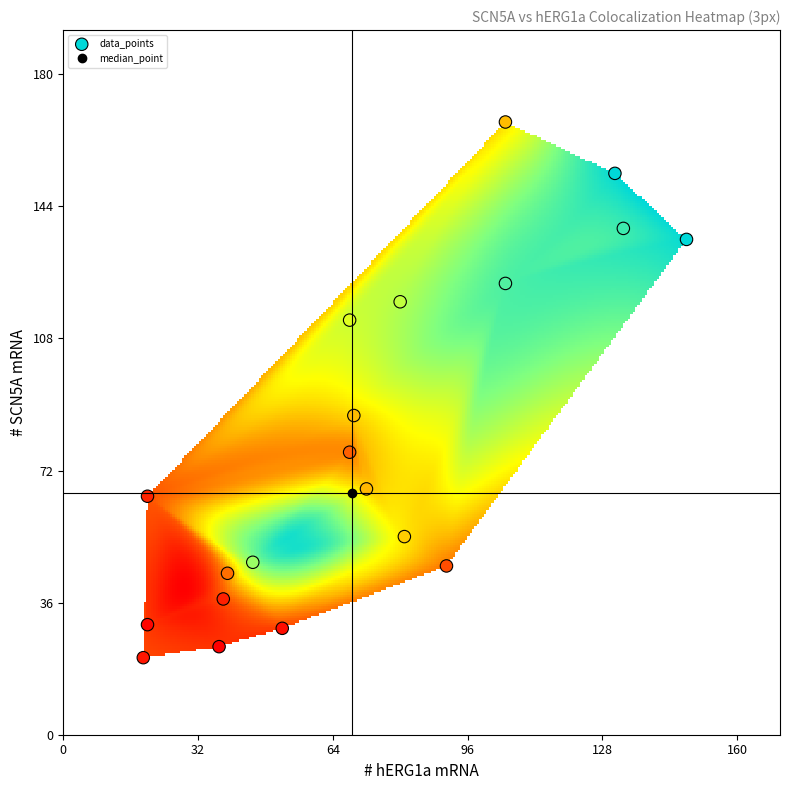

What is the range of X values (max minus min)?

129